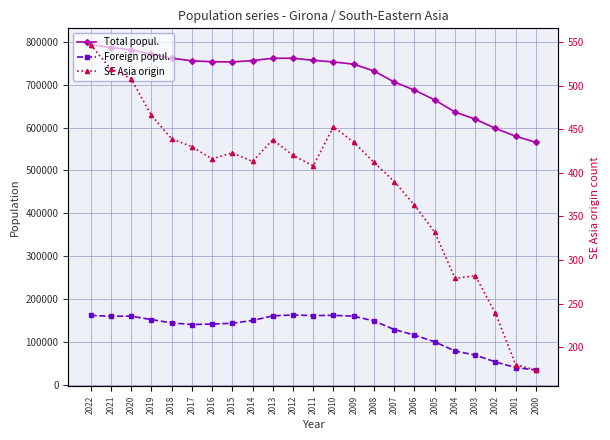

What is the difference between the maximum and minimum values in the Total popul. series?

227879